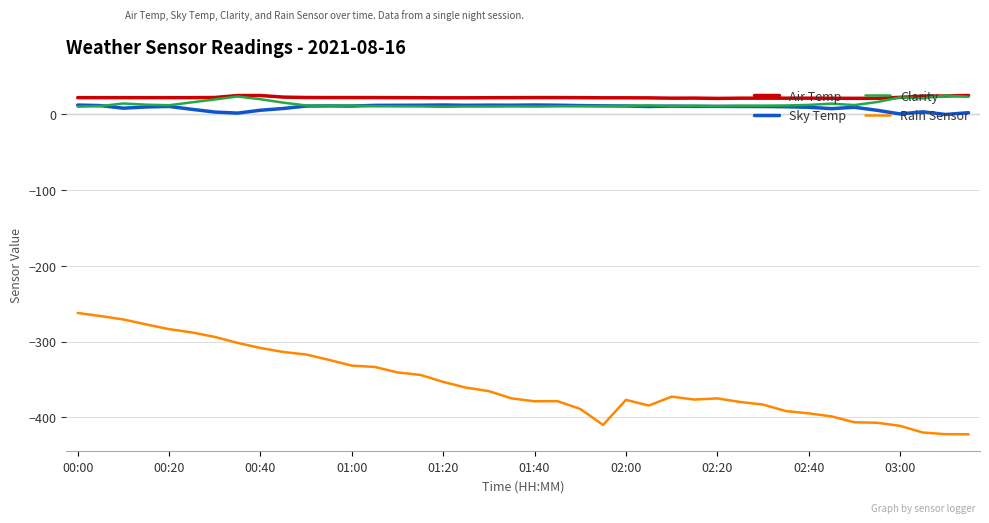

What is the highest value of the Clarity series?

24.4